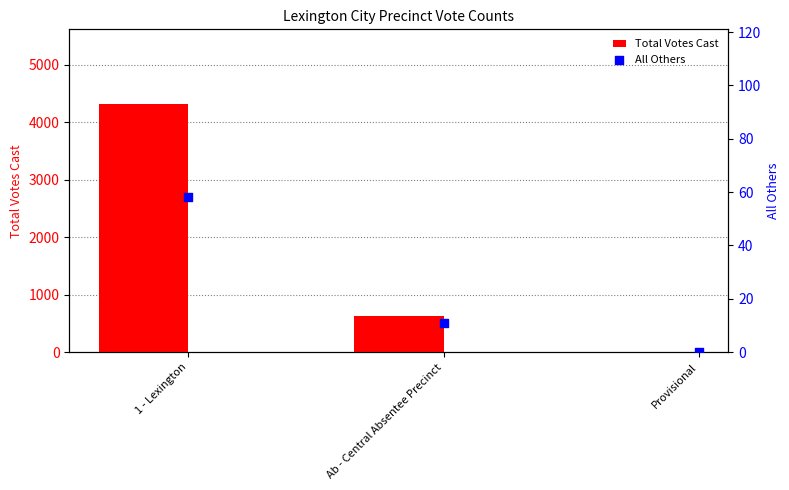

Which series has the widest spread of Y values?

Total Votes Cast